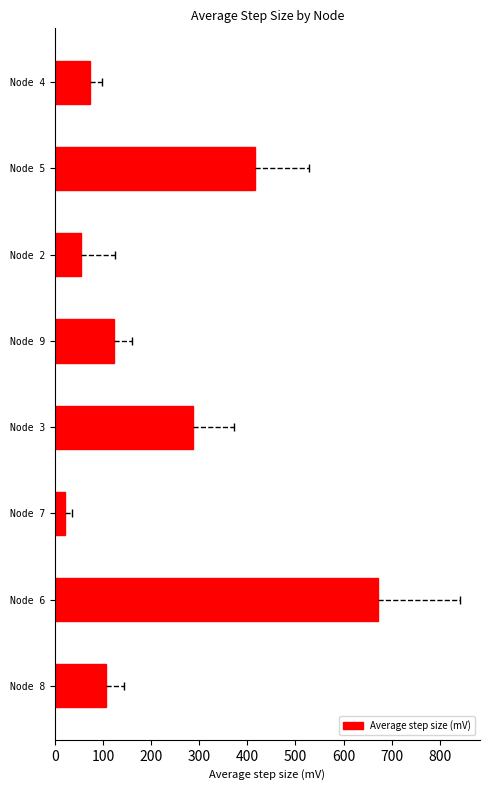

What is the sum of all values?

1752.2